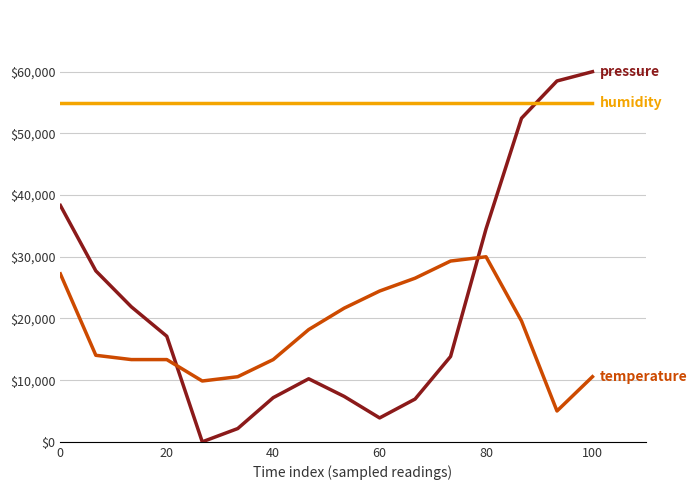

What is the greatest value displayed?

60000.0